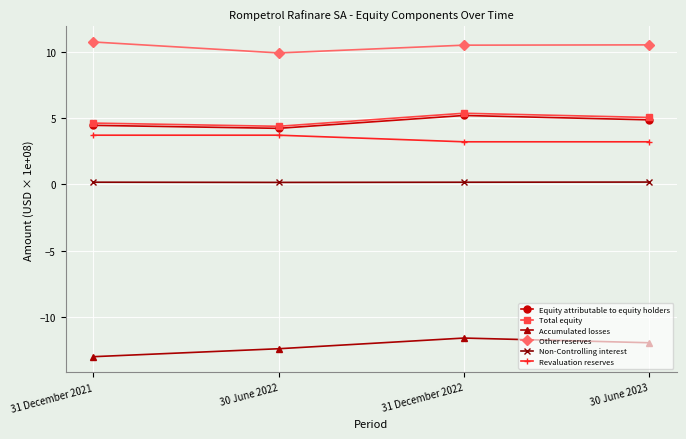

True or false: Revaluation reserves has a value of 2.2 at 30 June 2023.

False